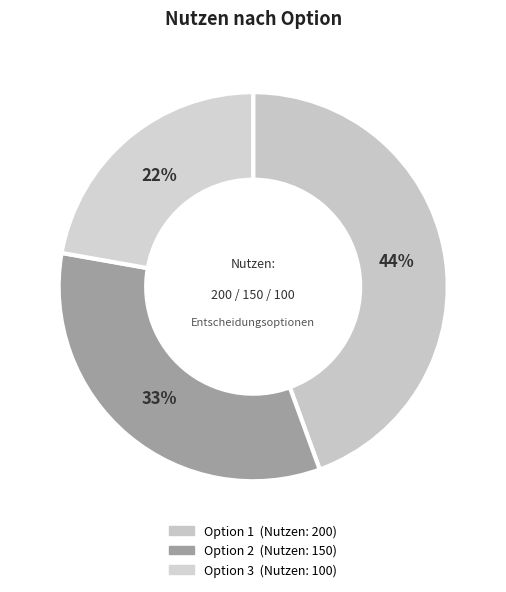

Does any single category account for the majority?

No